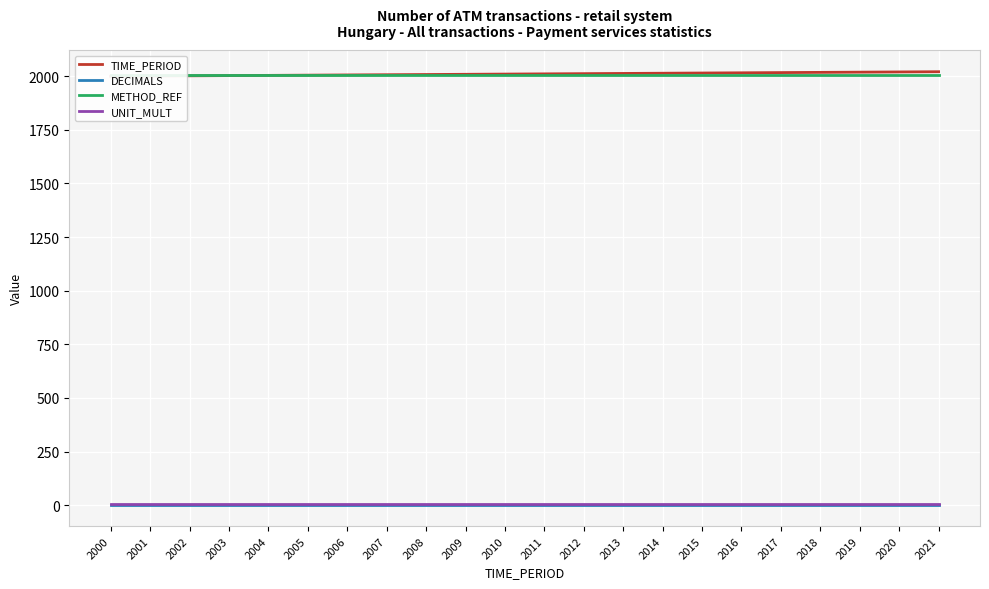

How many lines are shown in the chart?

4